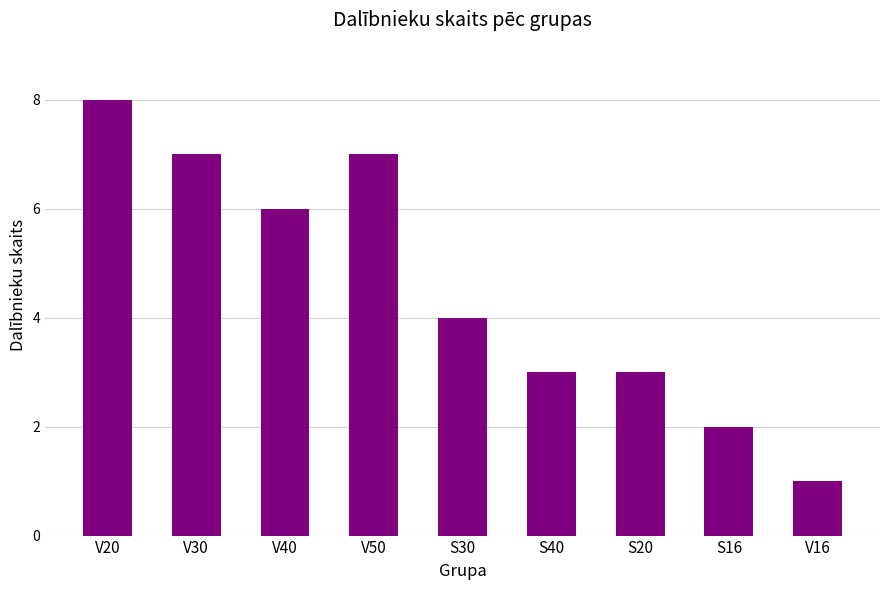

How many values are between 3 and 7?

6